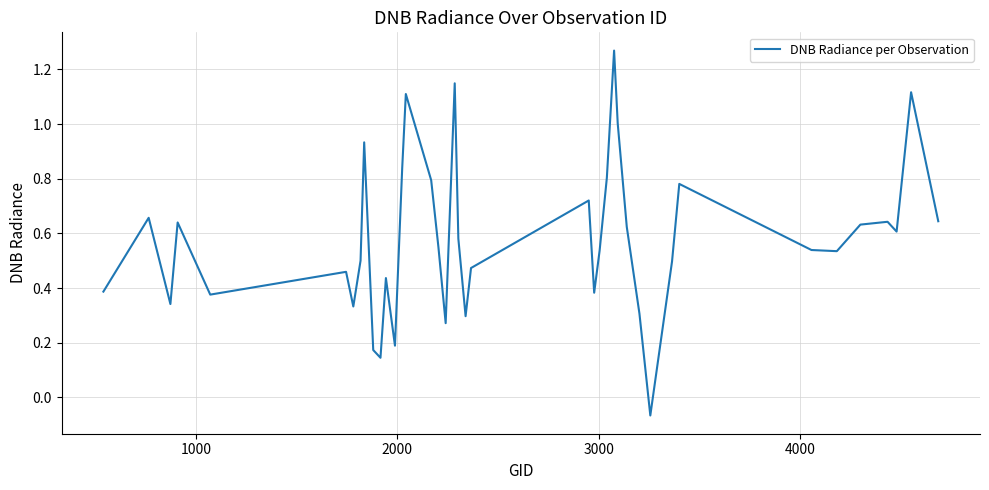

Does the chart display data point markers on the line(s)?

No